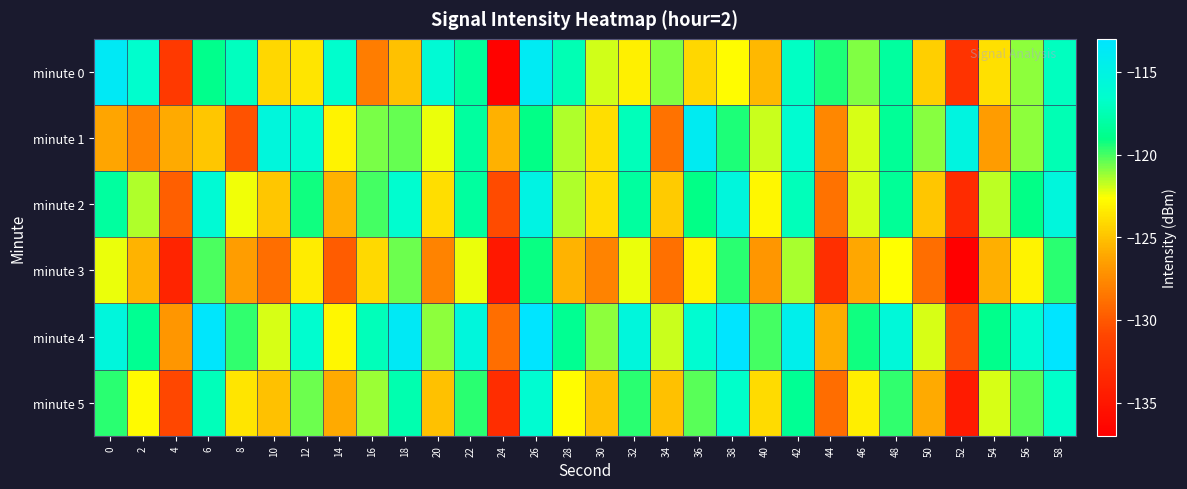

Reading left to right, what are all the values shown in this chart?

minute 0: 0=-113.7	2=-116.5	4=-131.9	6=-118.9	8=-117.1	10=-124.2	12=-123.7	14=-116.5	16=-128.2	18=-125.1	20=-116.0	22=-118.3	24=-136.8	26=-113.9	28=-117.4	30=-121.9	32=-123.2	34=-120.8	36=-124.2	38=-122.7	40=-125.4	42=-116.9	44=-119.4	46=-120.8	48=-118.2	50=-124.5	52=-132.4	54=-123.9	56=-121.1	58=-117.1
minute 1: 0=-126.1	2=-127.9	4=-126.0	6=-124.9	8=-130.3	10=-115.5	12=-116.2	14=-123.1	16=-120.7	18=-120.5	20=-122.3	22=-118.2	24=-125.7	26=-119.0	28=-121.5	30=-123.9	32=-117.2	34=-128.7	36=-114.0	38=-119.5	40=-121.9	42=-116.2	44=-127.7	46=-122.0	48=-118.5	50=-120.9	52=-115.2	54=-126.7	56=-121.0	58=-117.5
minute 2: 0=-118.2	2=-121.5	4=-129.7	6=-116.0	8=-122.5	10=-124.9	12=-119.2	14=-125.7	16=-120.0	18=-116.5	20=-123.9	22=-118.2	24=-130.7	26=-115.0	28=-121.5	30=-123.9	32=-118.2	34=-124.7	36=-119.0	38=-115.5	40=-122.9	42=-117.2	44=-128.7	46=-122.0	48=-118.5	50=-124.9	52=-133.2	54=-121.7	56=-119.0	58=-115.5
minute 3: 0=-122.3	2=-125.6	4=-133.8	6=-120.1	8=-126.6	10=-128.9	12=-123.3	14=-129.8	16=-124.1	18=-120.6	20=-127.9	22=-122.3	24=-134.8	26=-119.1	28=-125.6	30=-127.9	32=-122.3	34=-128.8	36=-123.1	38=-119.6	40=-126.9	42=-121.3	44=-132.8	46=-126.1	48=-122.6	50=-128.9	52=-137.3	54=-125.8	56=-123.1	58=-119.6
minute 4: 0=-115.5	2=-118.7	4=-126.9	6=-113.2	8=-119.7	10=-122.0	12=-116.5	14=-122.9	16=-117.2	18=-113.7	20=-121.0	22=-115.5	24=-128.9	26=-112.2	28=-118.7	30=-121.0	32=-115.5	34=-121.9	36=-116.2	38=-112.7	40=-120.0	42=-114.5	44=-125.9	46=-119.2	48=-115.7	50=-122.0	52=-130.5	54=-118.9	56=-116.2	58=-112.7
minute 5: 0=-119.6	2=-122.8	4=-130.9	6=-117.2	8=-123.7	10=-125.0	12=-120.6	14=-126.0	16=-121.2	18=-117.7	20=-125.0	22=-119.6	24=-133.0	26=-116.2	28=-122.7	30=-125.0	32=-119.6	34=-125.0	36=-120.2	38=-116.7	40=-124.0	42=-118.6	44=-129.0	46=-123.2	48=-119.7	50=-126.0	52=-134.6	54=-122.0	56=-120.2	58=-116.7